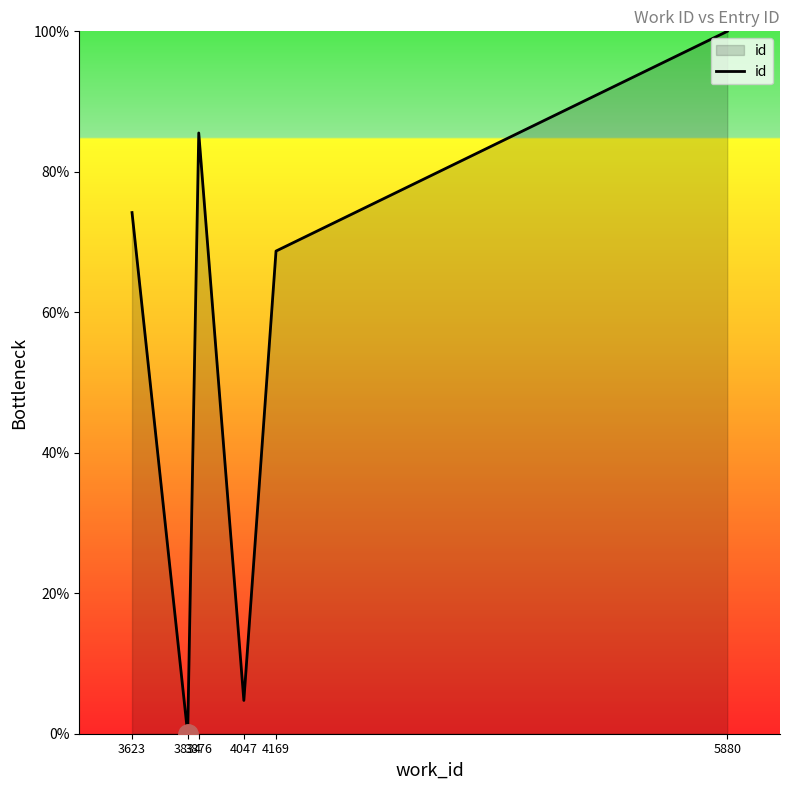

What is the average value?

55.5